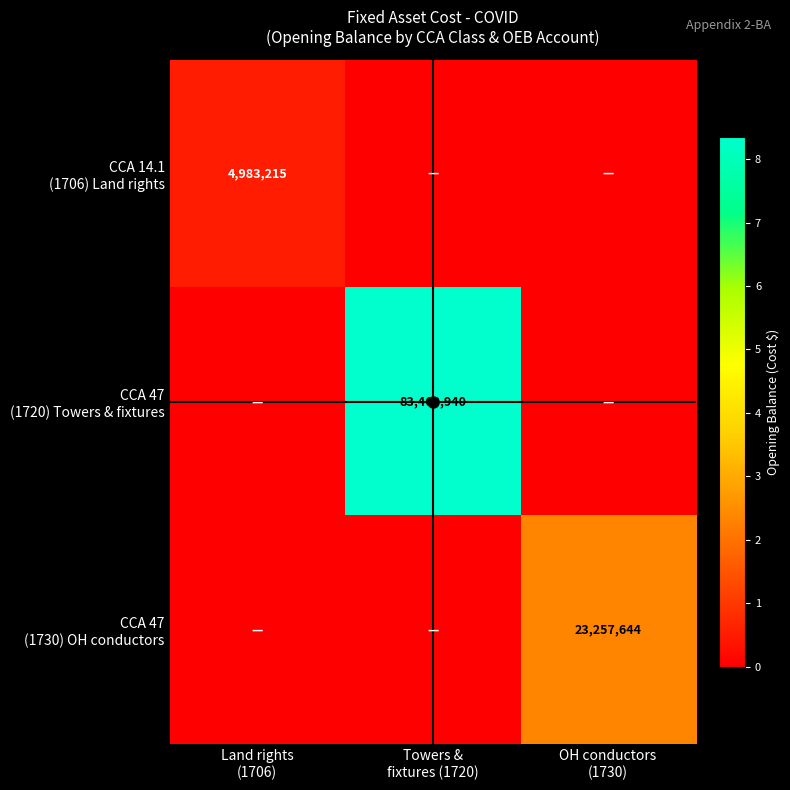

Is it true that CCA 47 (1720) Towers & fixtures equals 0.0 at Land rights (1706)?

True